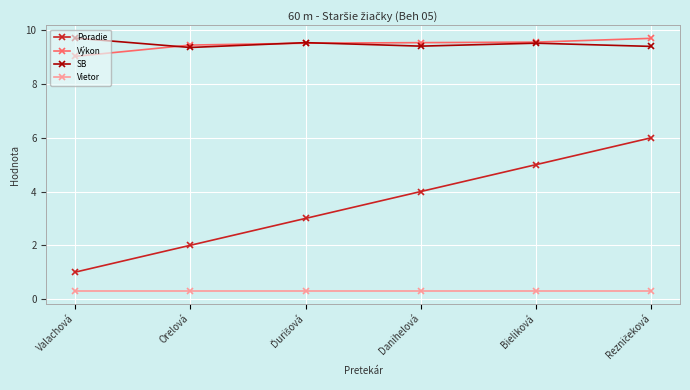

True or false: Výkon and Vietor intersect in this chart.

False